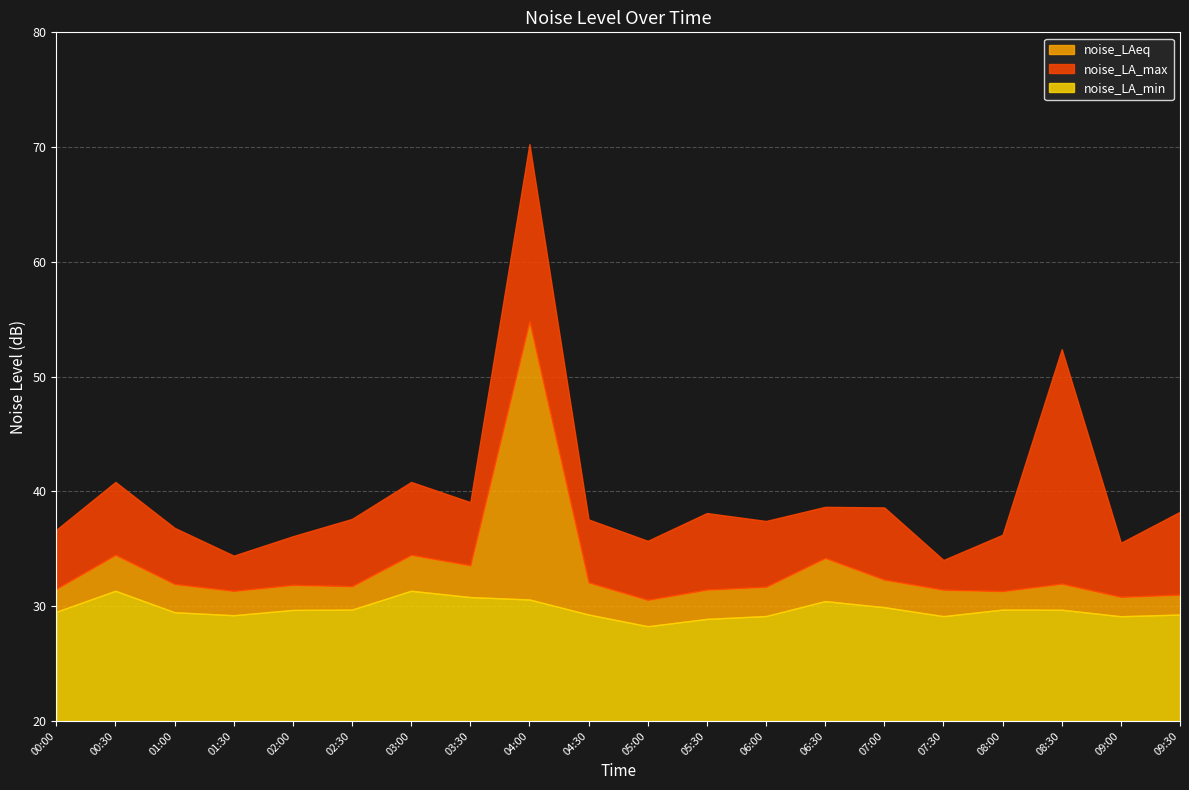

Which series has the largest total across all categories?

noise_LA_max